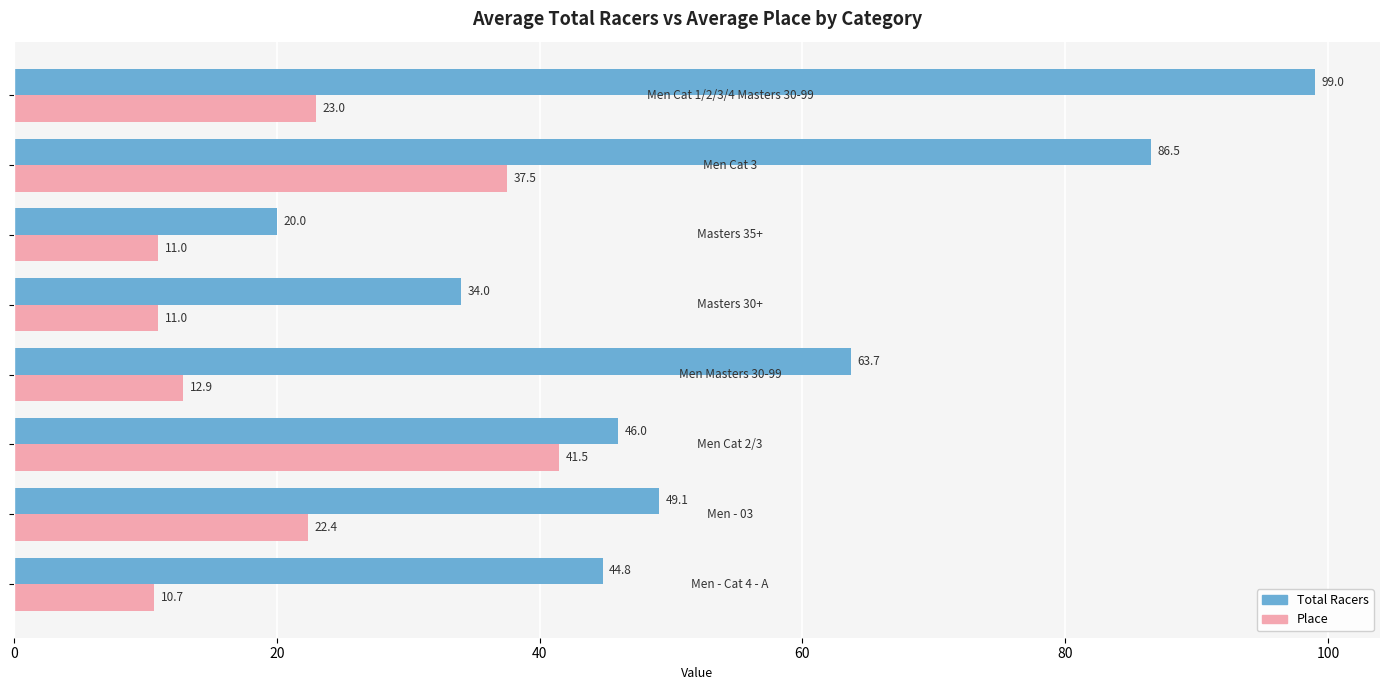

Which series has the largest total across all categories?

Total Racers